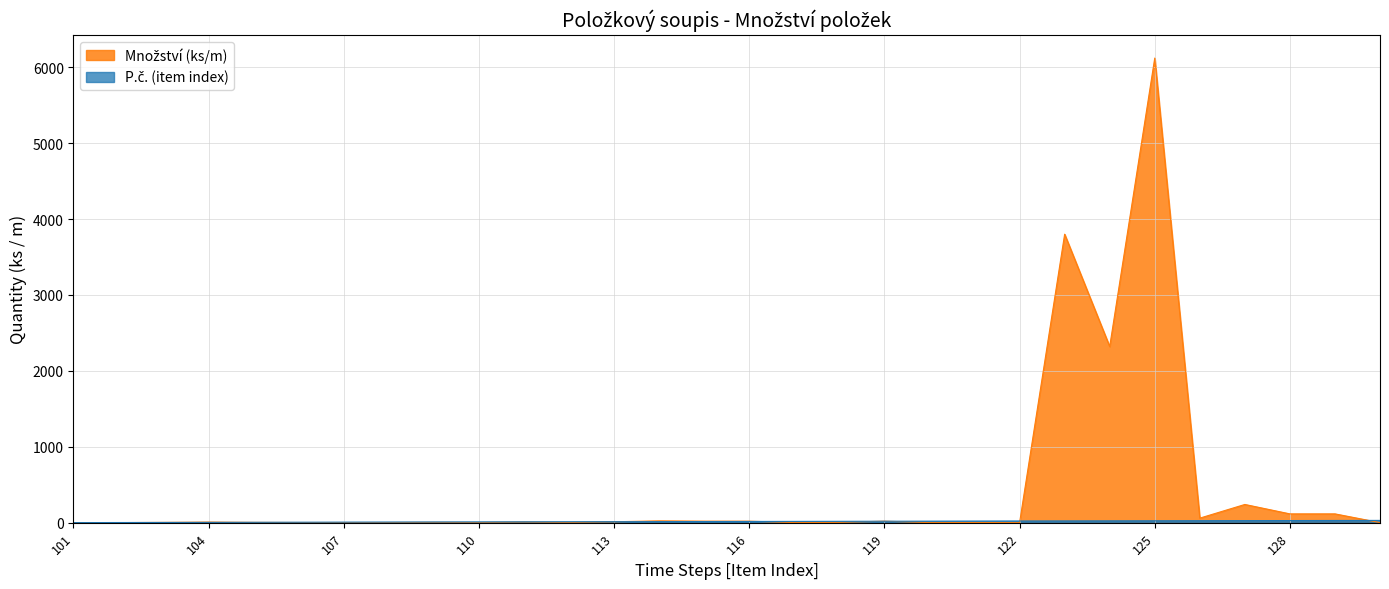

What is the difference between the maximum and second lowest values in the P.č. (item index) series?

28